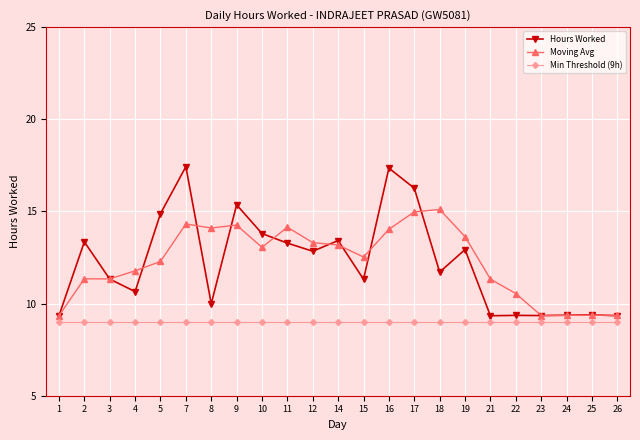

How many values in the Moving Avg series are below 12?

10